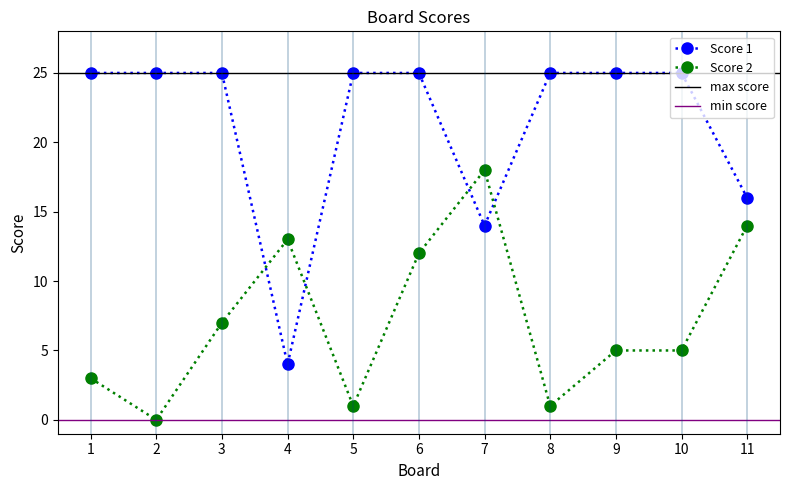

Is it true that Score 2 equals -11 at 2?

False